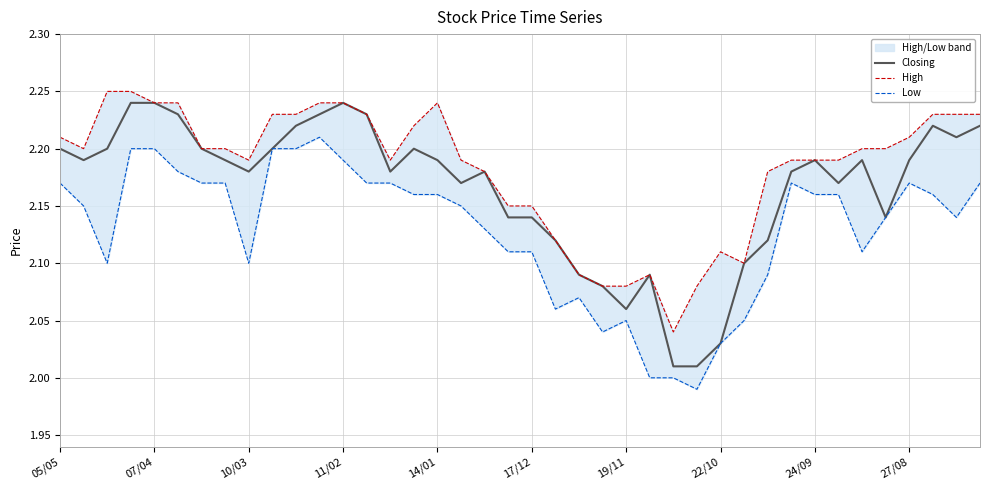

Does the chart have visible grid lines?

Yes